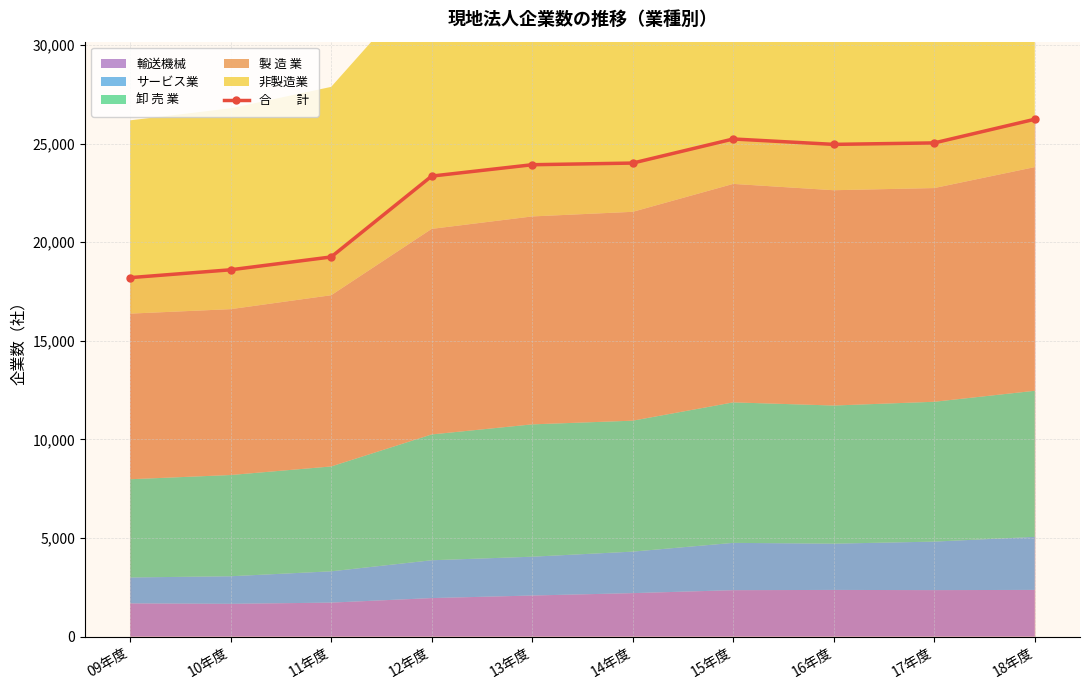

What is the maximum value shown in the chart?

26233